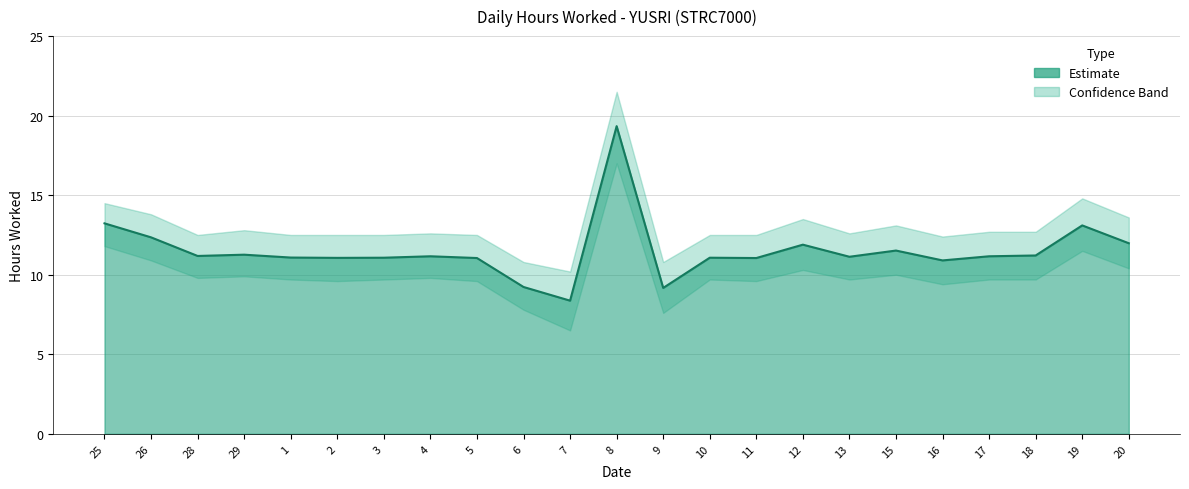

What is the label of the 12th point from the left?

8